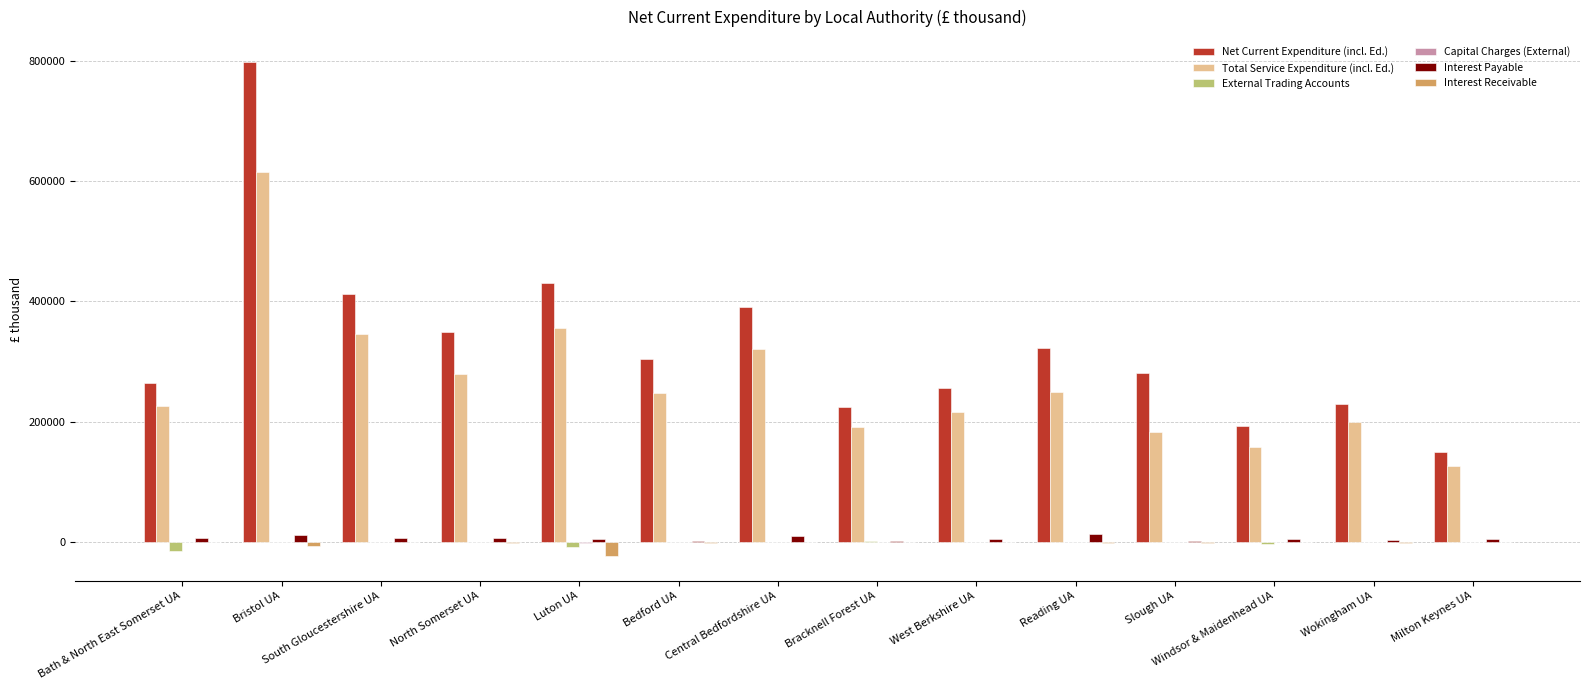

What is the total value across all series at Wokingham UA?

430414